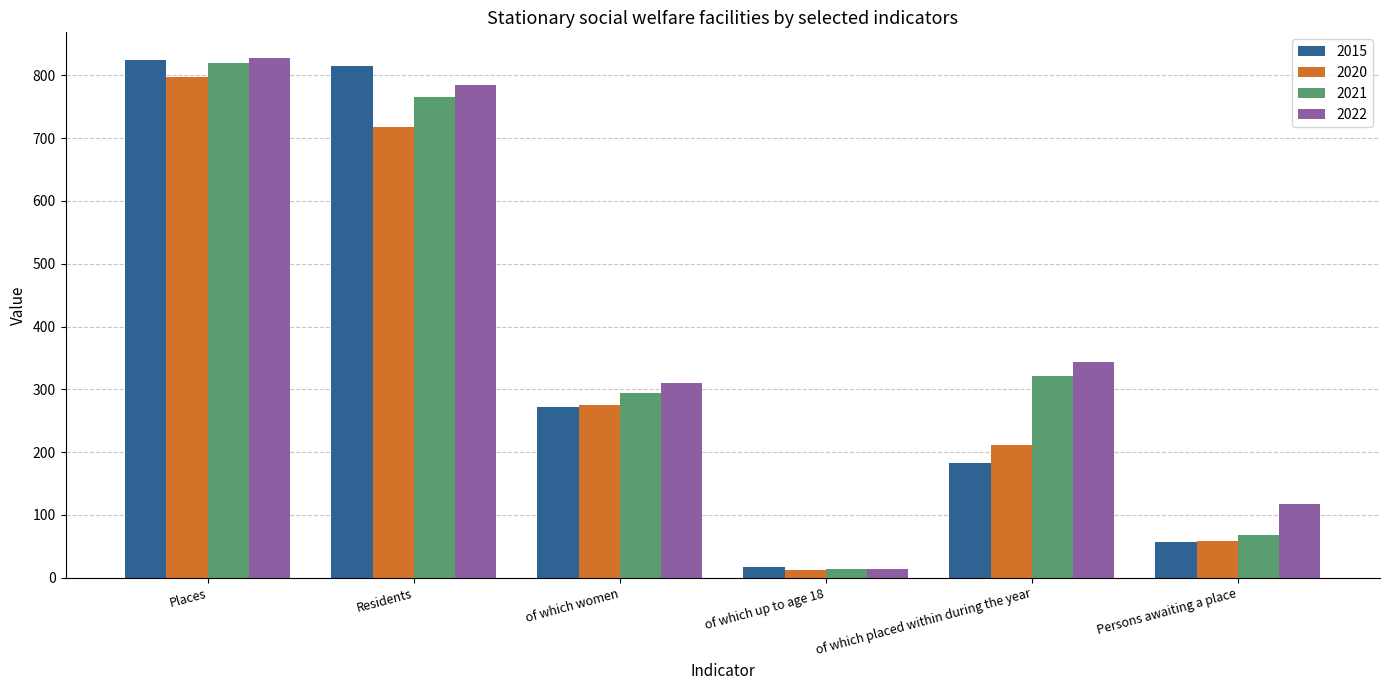

How many groups of bars are there?

6